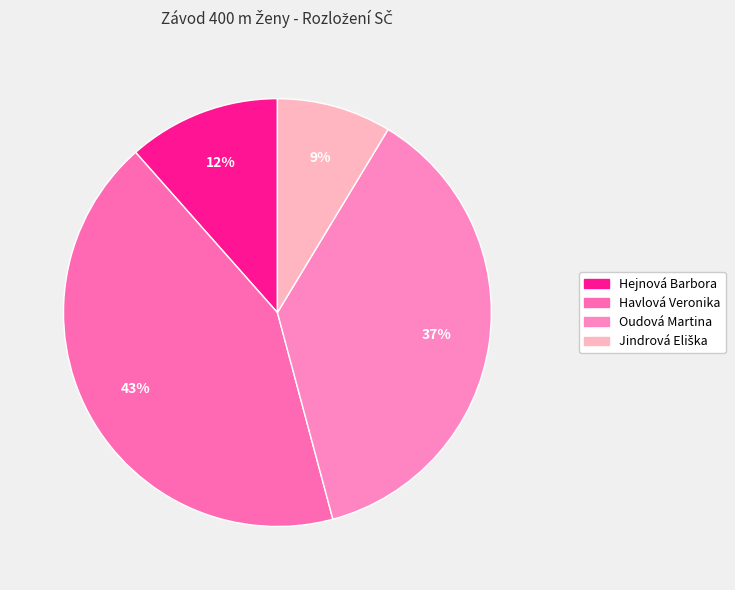

The Oudová Martina slice represents 22% of the pie. True or false?

False